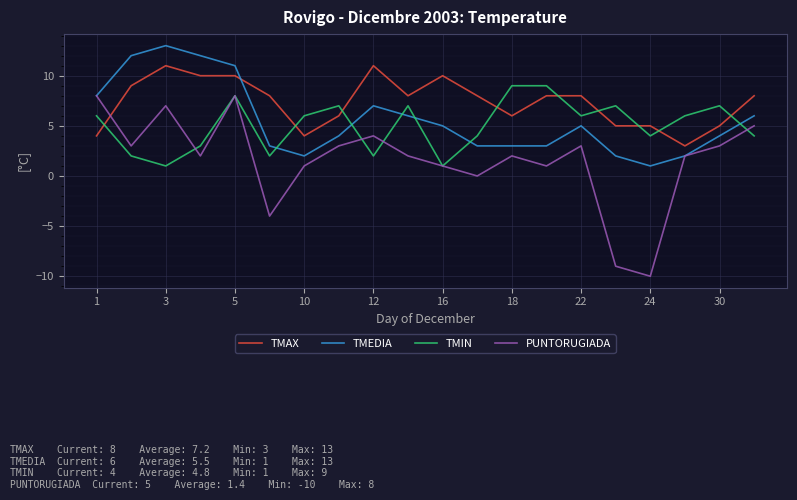

Which series has the largest range (max minus min)?

PUNTORUGIADA